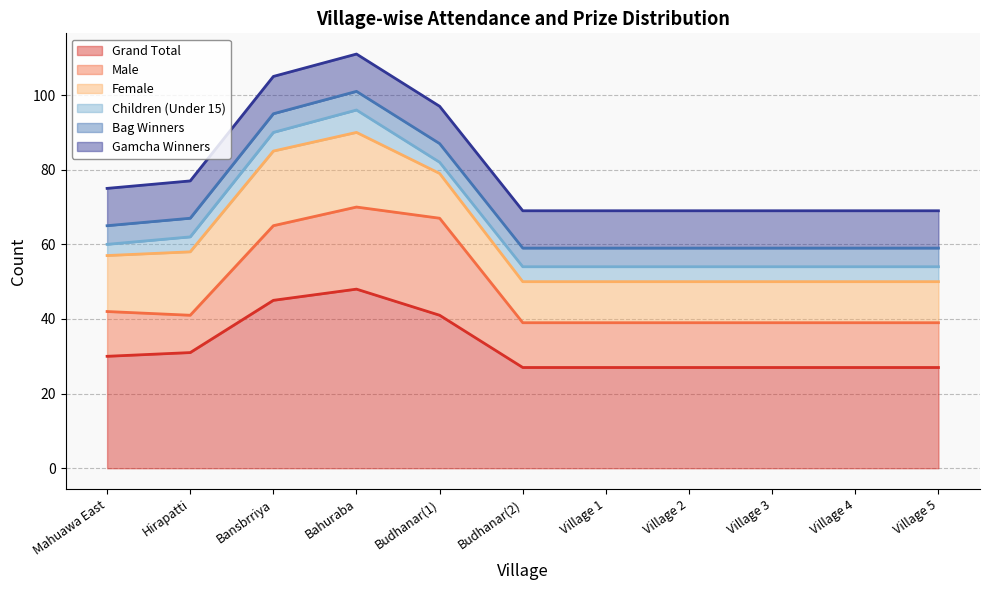

Which series has the largest total across all categories?

Grand Total